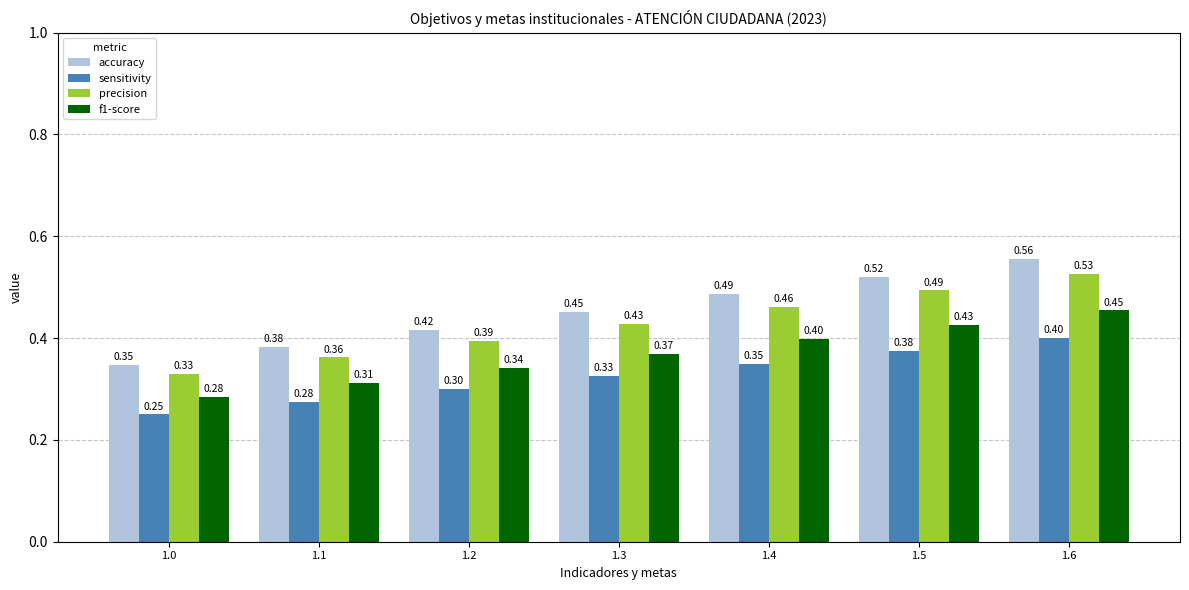

What is the total value across all series at 1.4?

1.7